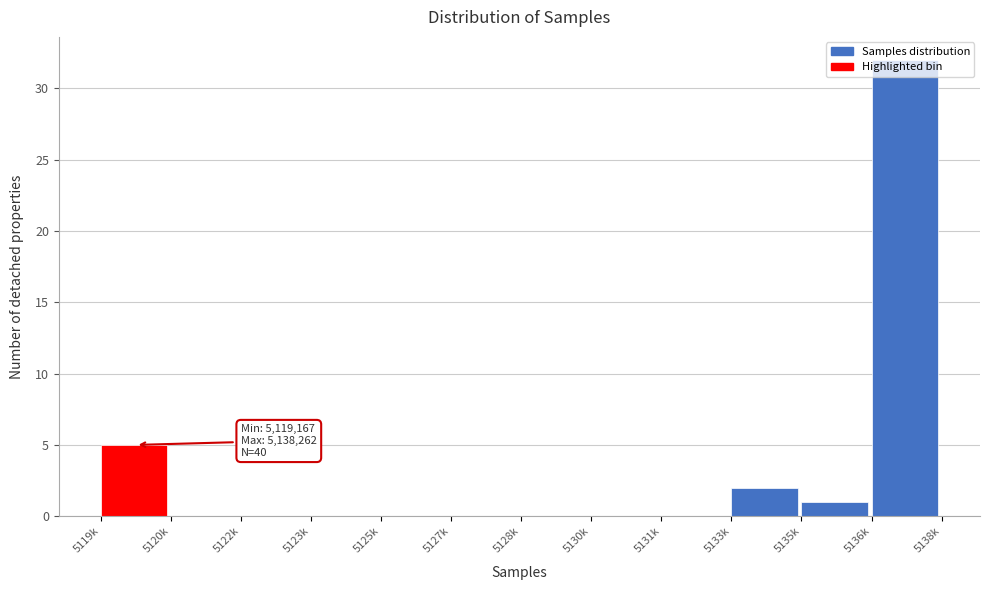

What is the greatest value displayed?

32